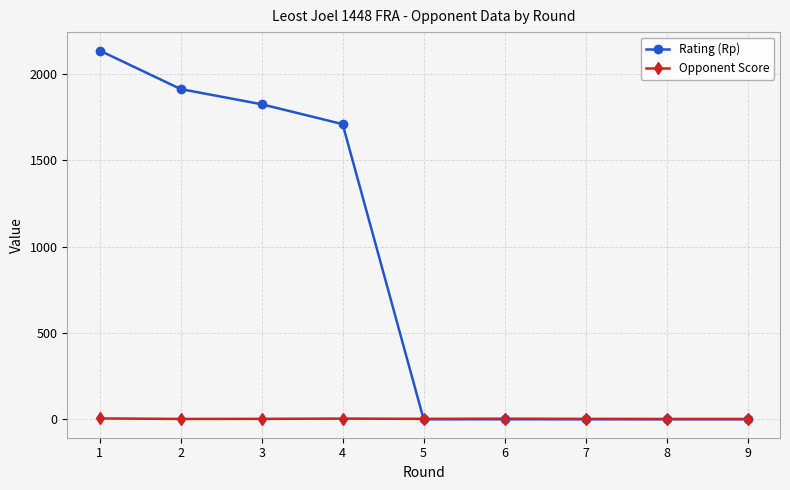

Rank the series by their maximum value, from highest to lowest.

Rating (Rp), Opponent Score